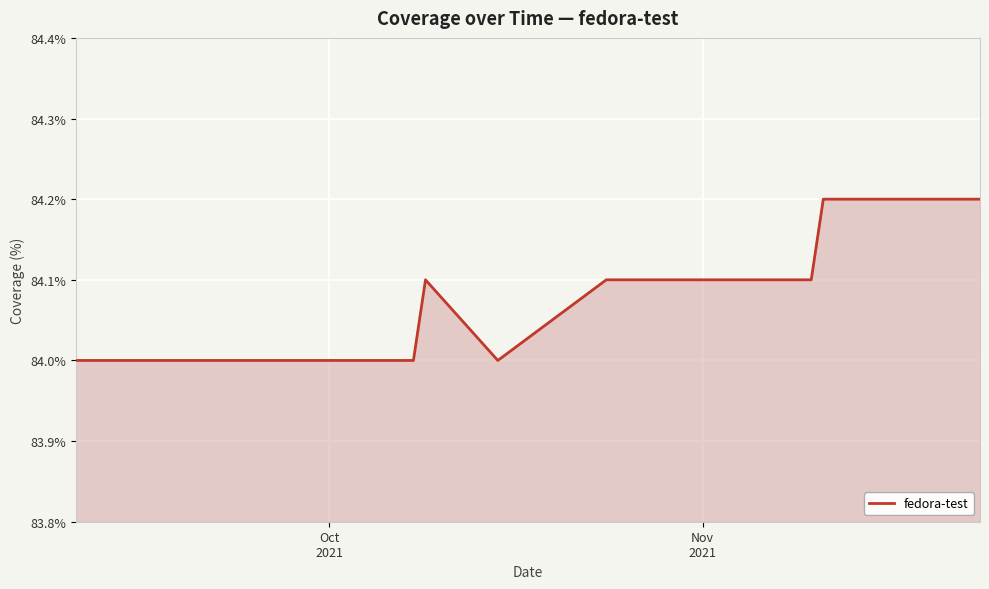

How many categories are shown in the chart?

22